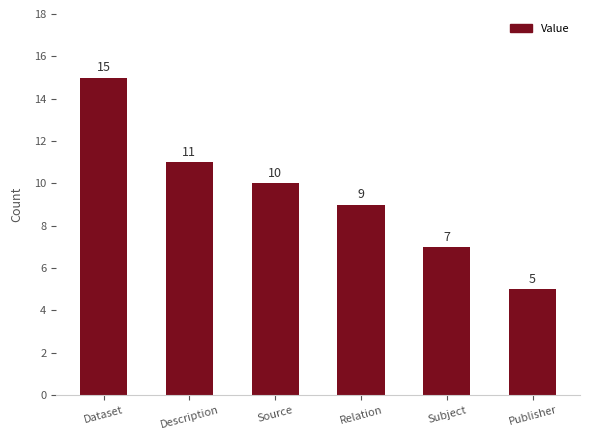

At which category does the chart reach its minimum across all series?

Publisher